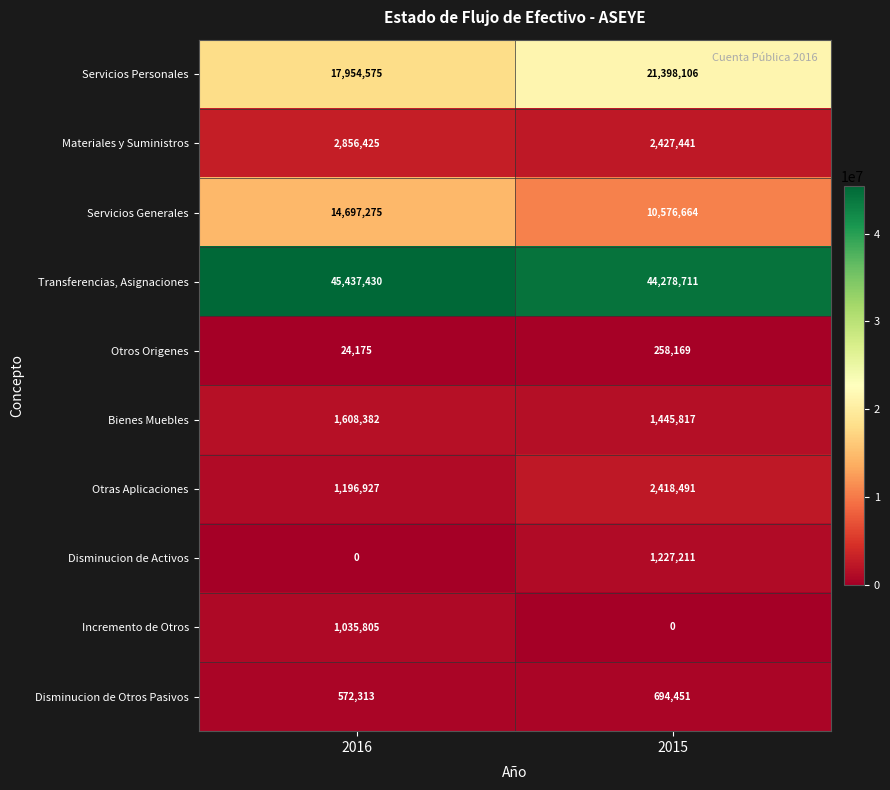

Reading left to right, list all the values displayed in this chart.

Servicios Personales: 17954575	21398106
Materiales y Suministros: 2856425	2427441
Servicios Generales: 14697275	10576664
Transferencias, Asignaciones: 45437430	44278711
Otros Origenes: 24175	258169
Bienes Muebles: 1608382	1445817
Otras Aplicaciones: 1196927	2418491
Disminucion de Activos: 0	1227211
Incremento de Otros: 1035805	0
Disminucion de Otros Pasivos: 572313	694451